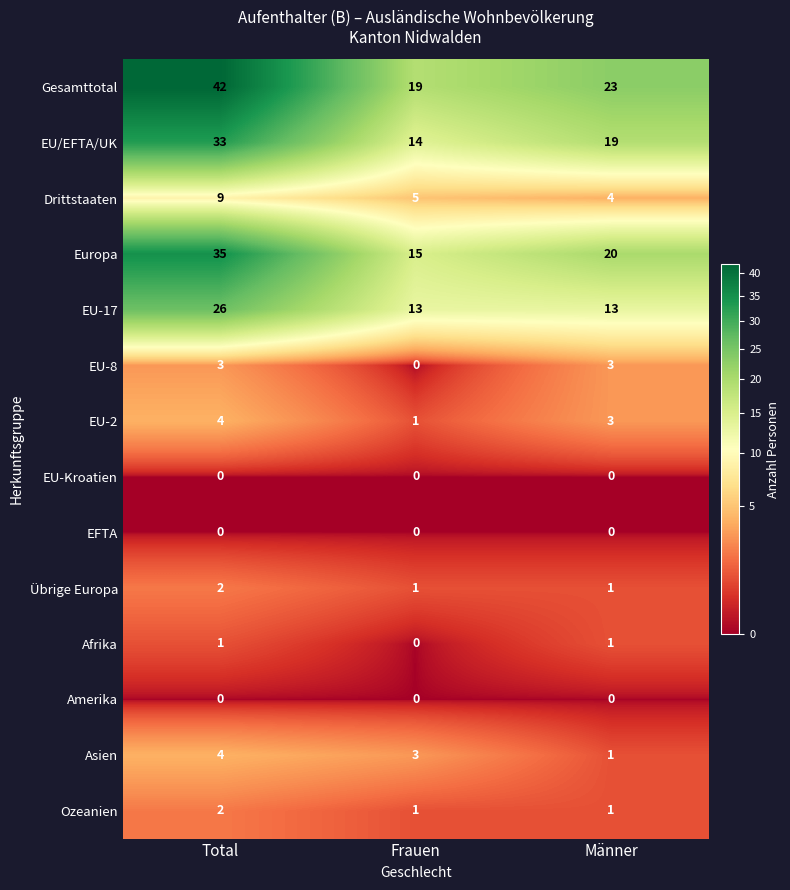

At which label does EU/EFTA/UK reach its minimum?

Frauen